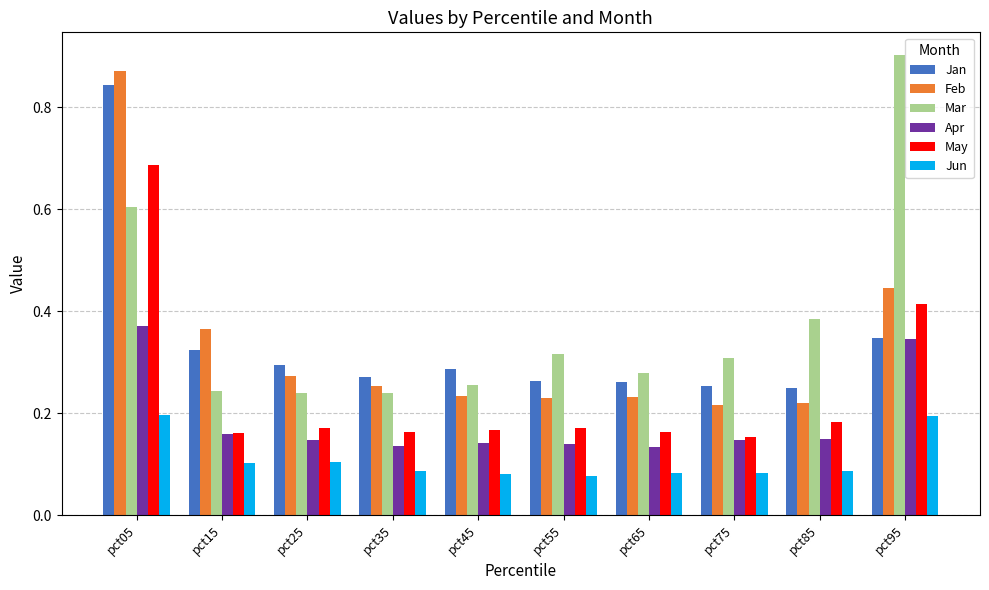

Is the value of Jan at pct05 greater than the value of Apr at pct45?

Yes